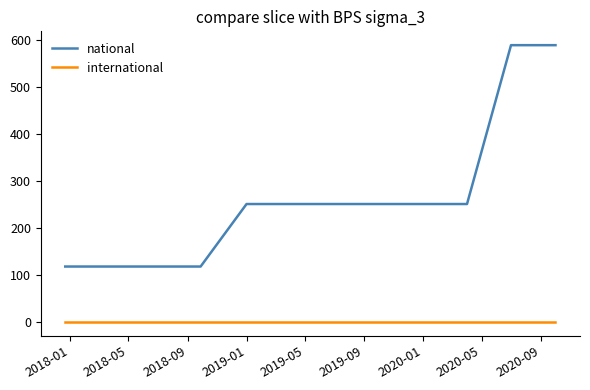

Which series has the largest range (max minus min)?

national